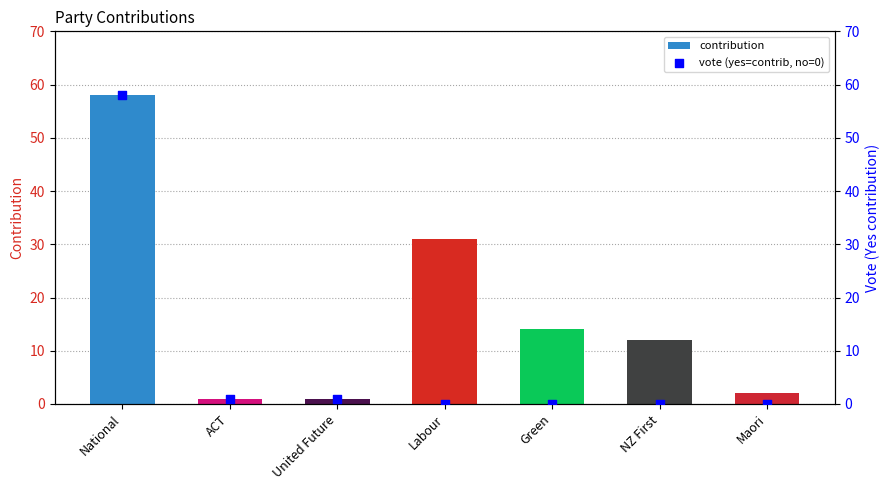

Which series contains the highest Y value?

contribution